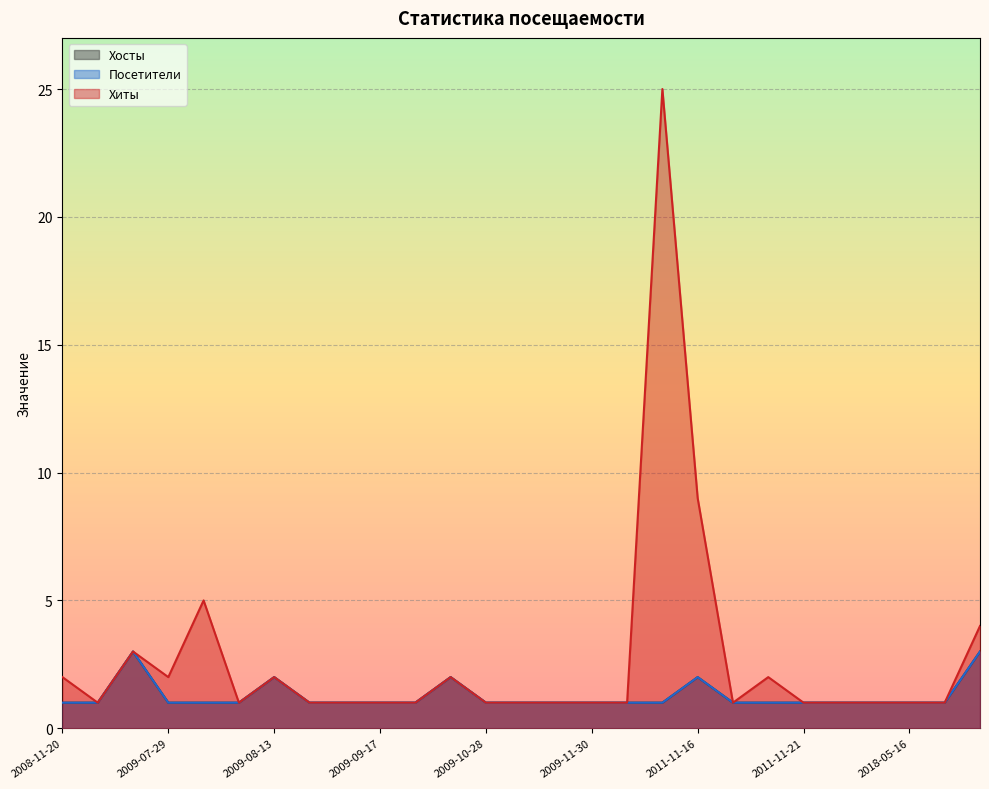

True or false: Посетители and Хосты cross at least once.

False